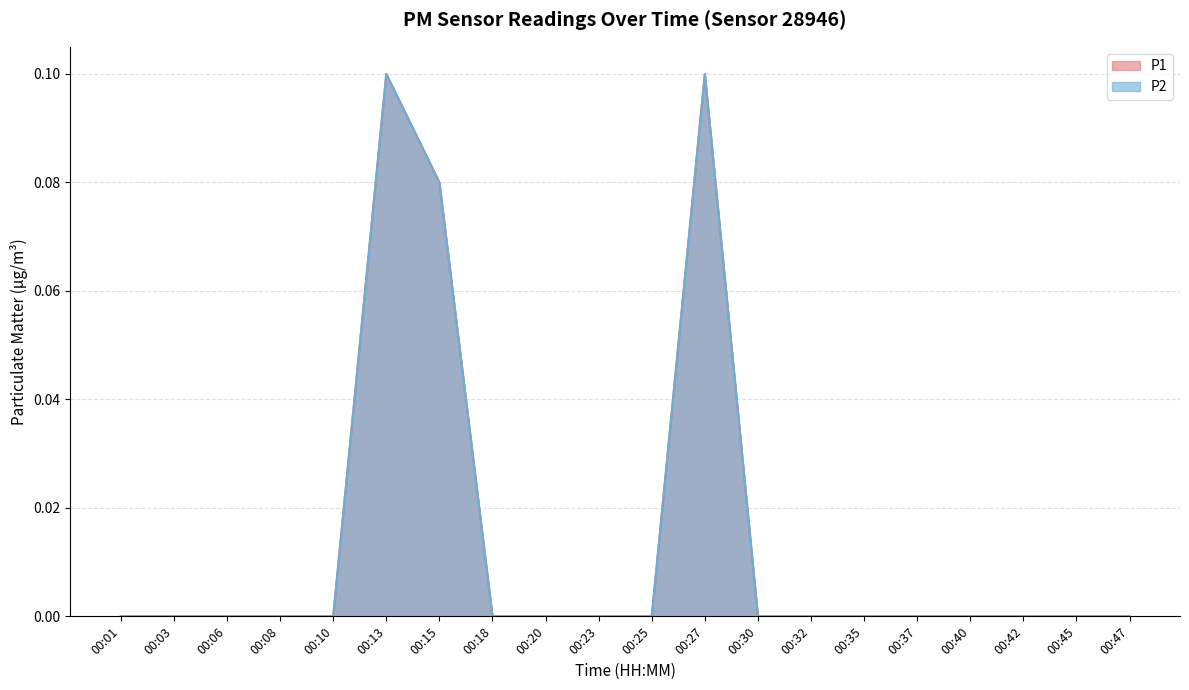

Count the number of categories in the chart.

20